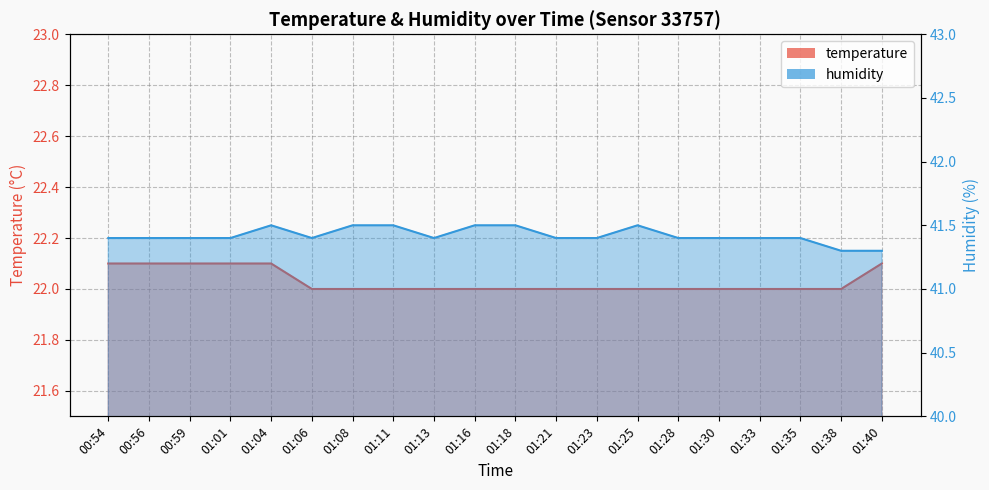

True or false: humidity and temperature intersect in this chart.

False